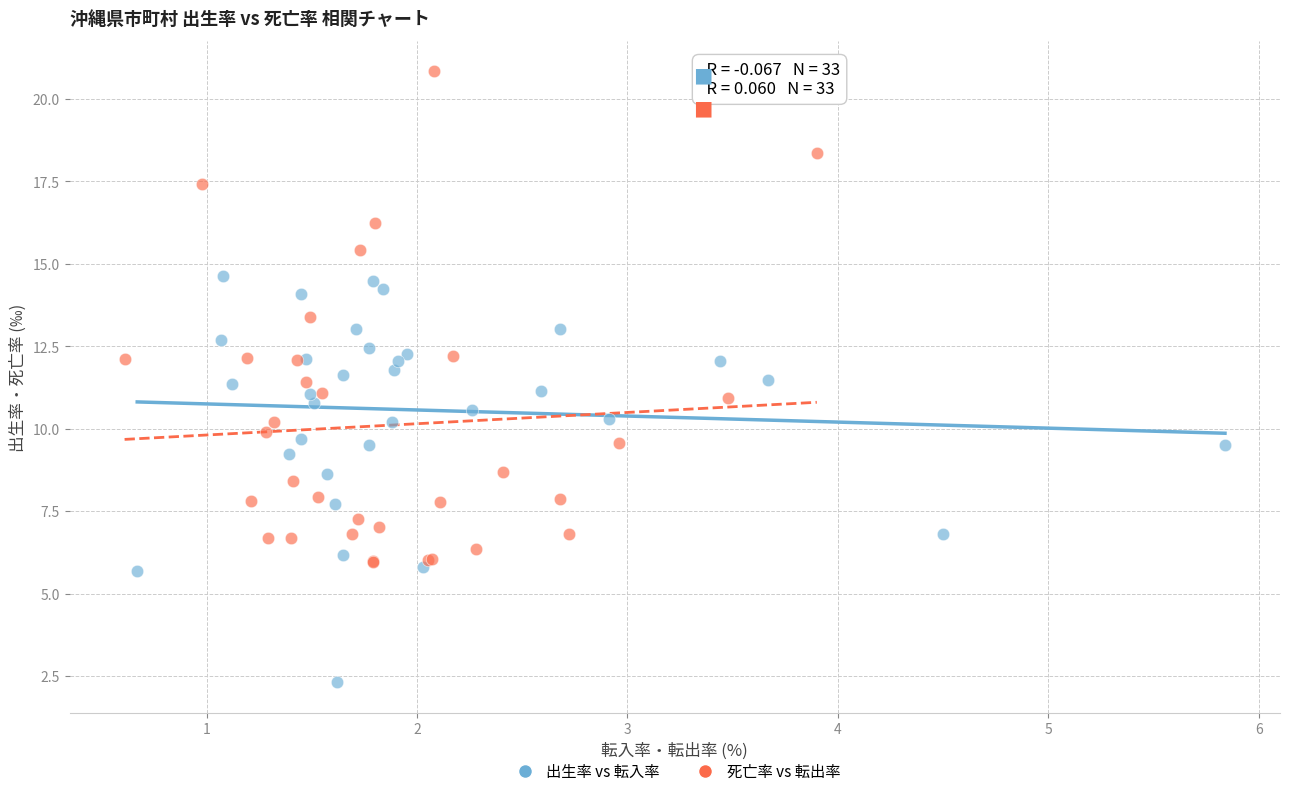

Which series has the widest spread of Y values?

死亡率 vs 転出率